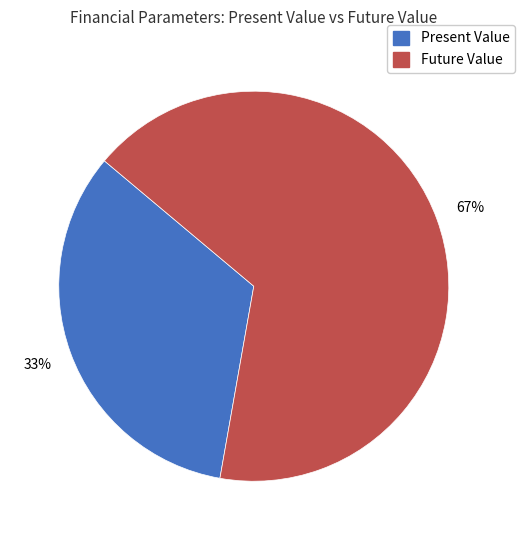

To the nearest percent, what is the average slice percentage?

50%